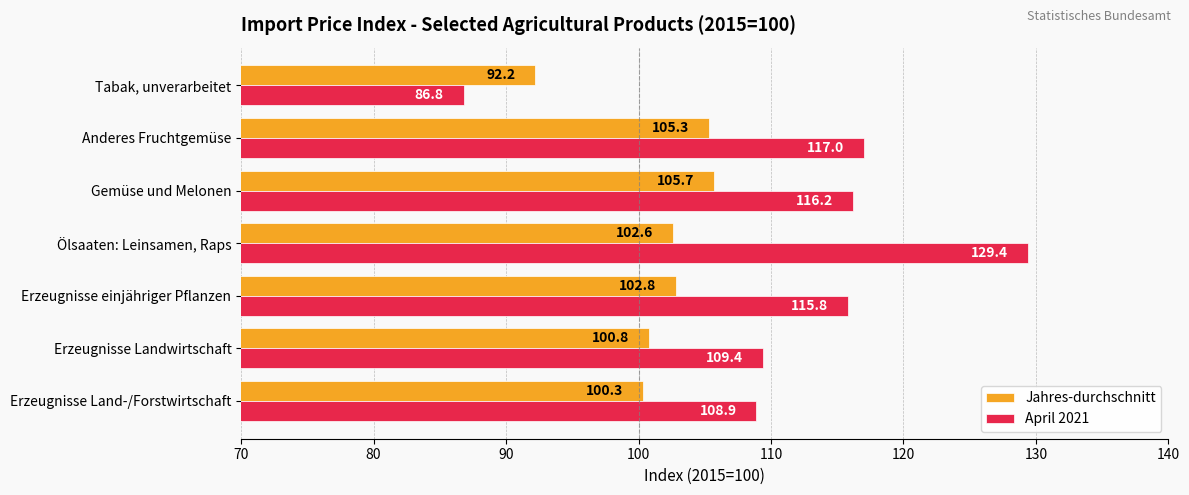

How many categories are shown in the chart?

7